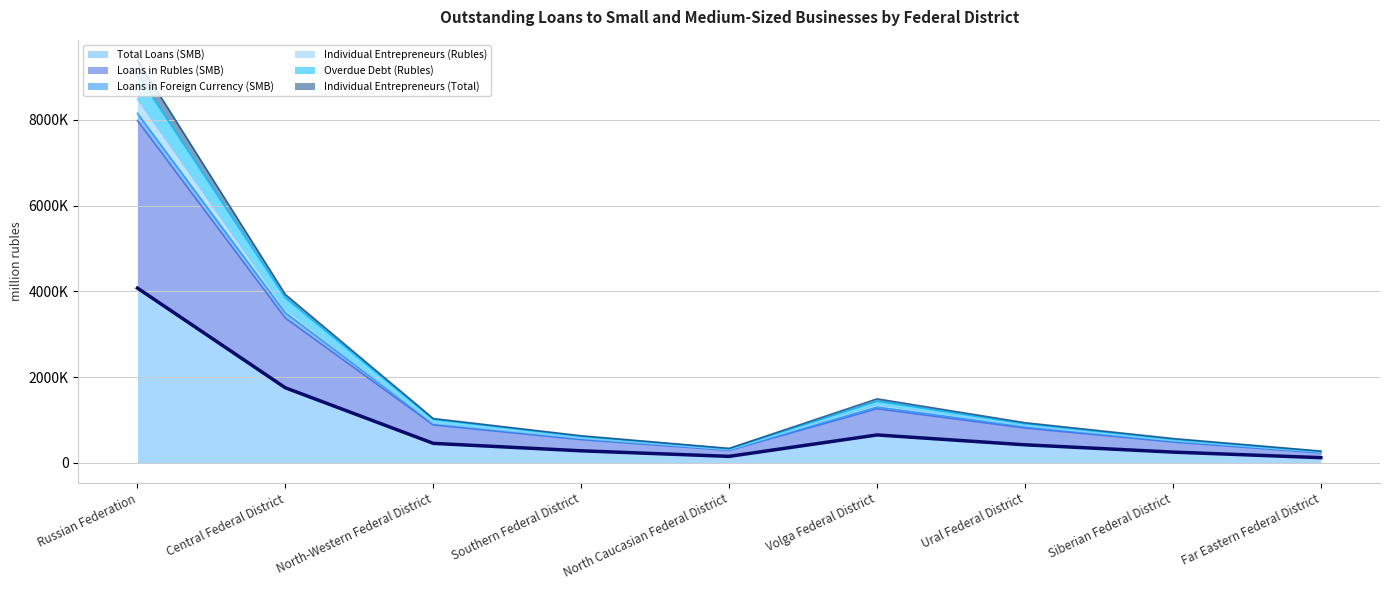

True or false: Loans in Rubles (SMB) has a value of 13702728 at Russian Federation.

False